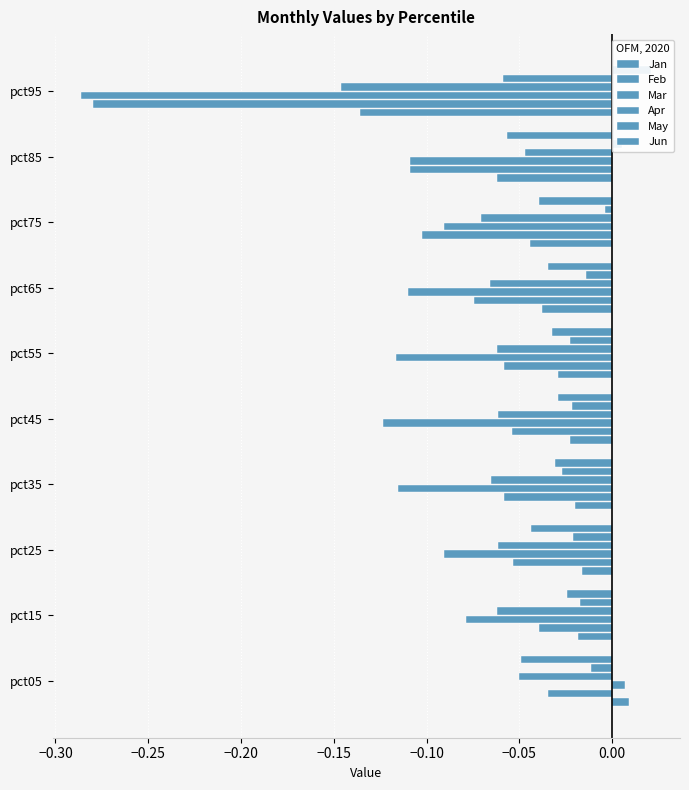

Reading left to right, what are all the values shown in this chart?

Jan: 0.0	-0.0	-0.0	-0.0	-0.0	-0.0	-0.0	-0.0	-0.1	-0.1
Feb: -0.0	-0.0	-0.1	-0.1	-0.1	-0.1	-0.1	-0.1	-0.1	-0.3
Mar: 0.0	-0.1	-0.1	-0.1	-0.1	-0.1	-0.1	-0.1	-0.1	-0.3
Apr: -0.0	-0.1	-0.1	-0.1	-0.1	-0.1	-0.1	-0.1	-0.0	-0.1
May: -0.0	-0.0	-0.0	-0.0	-0.0	-0.0	-0.0	-0.0	0.0	-0.1
Jun: -0.0	-0.0	-0.0	-0.0	-0.0	-0.0	-0.0	-0.0	-0.1	0.0